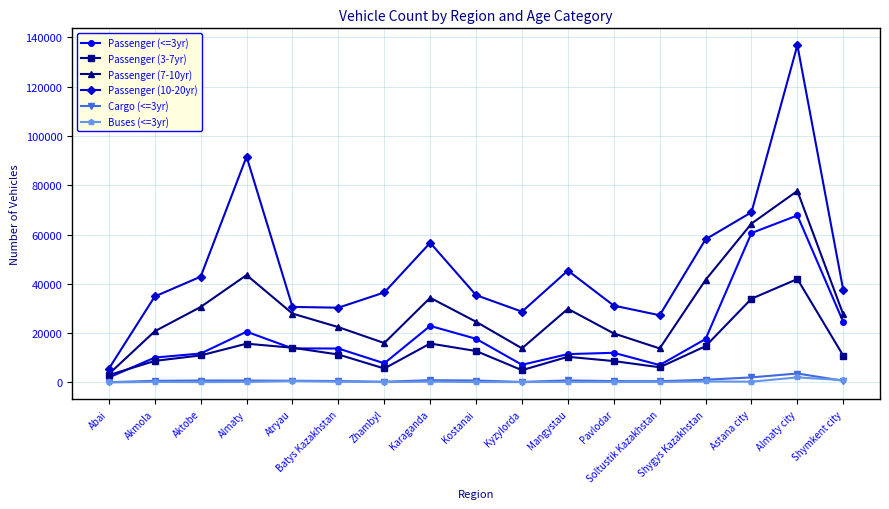

How many data points does each series have?

17